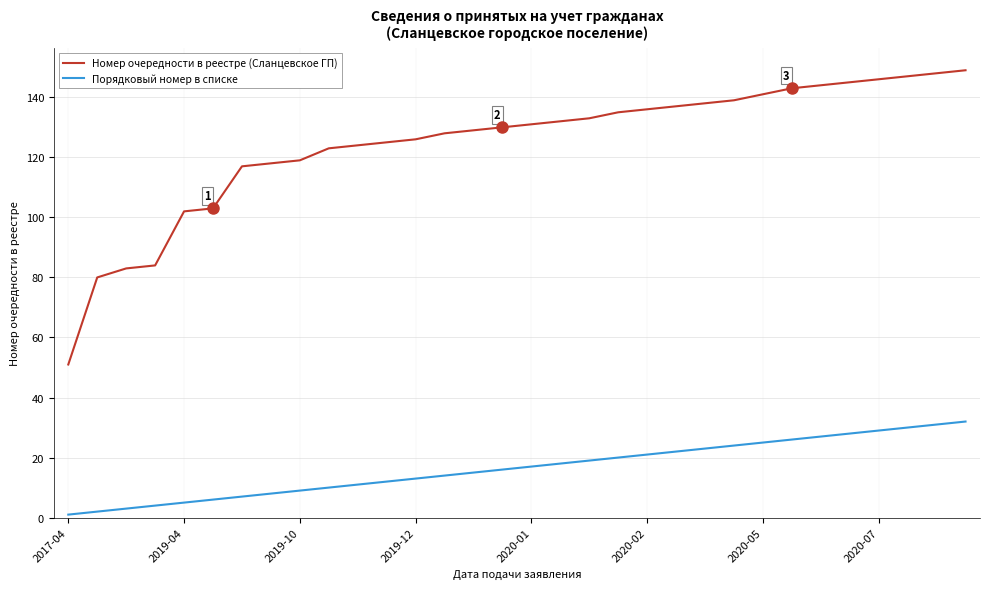

Which series has the largest range (max minus min)?

Номер очередности в реестре (Сланцевское ГП)